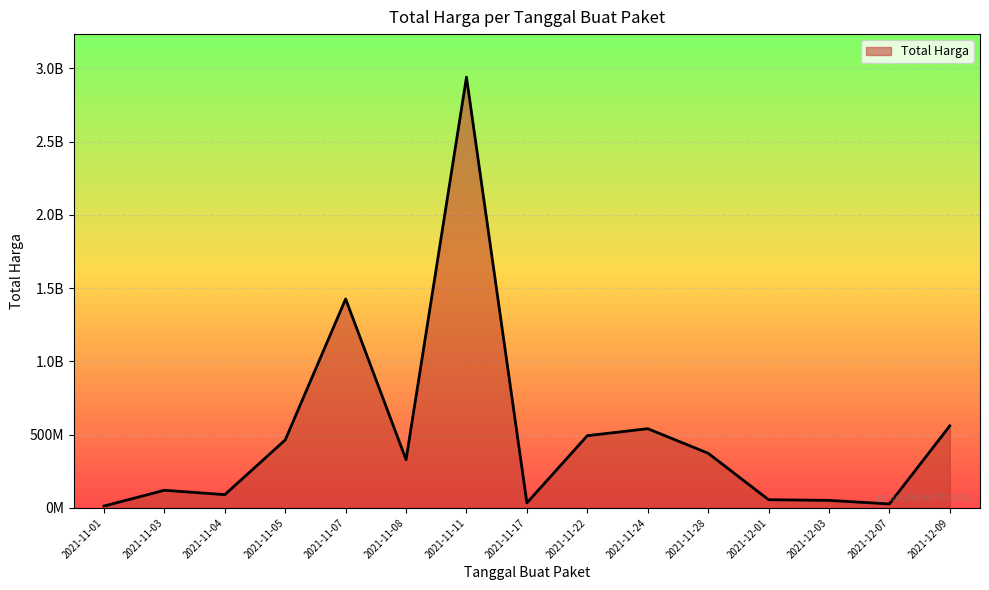

Is it true that the value at 2021-12-09 is 541071000?

True